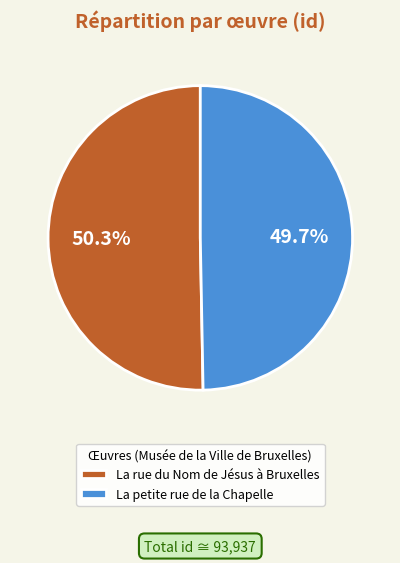

What percentage is the La rue du Nom de Jésus à Bruxelles slice, to the nearest percent?

50%